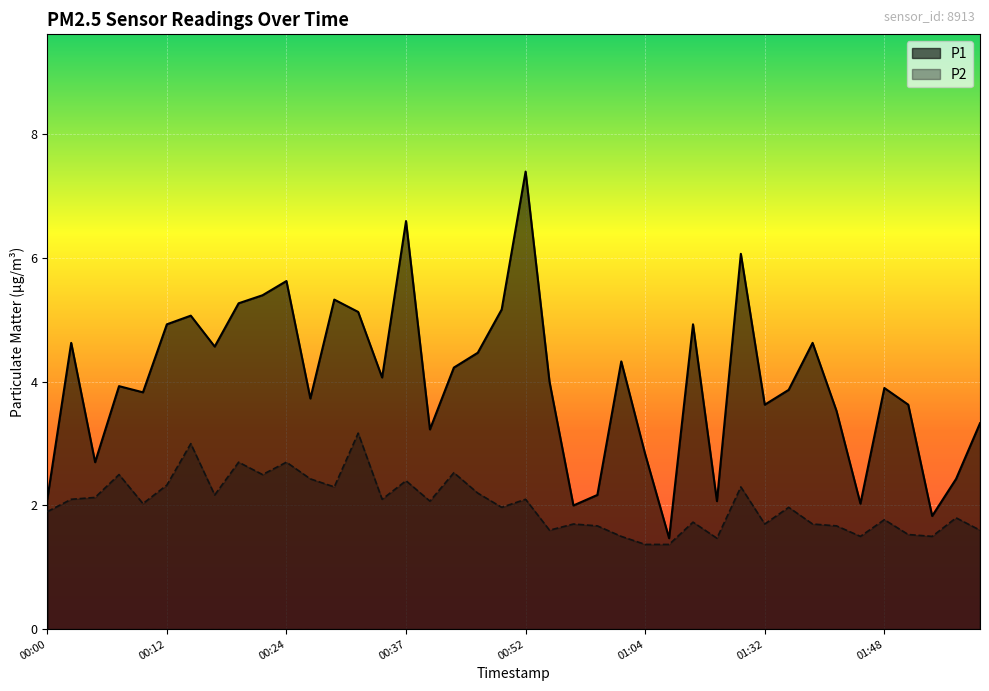

At which label does P1 first exceed 4?

00:02